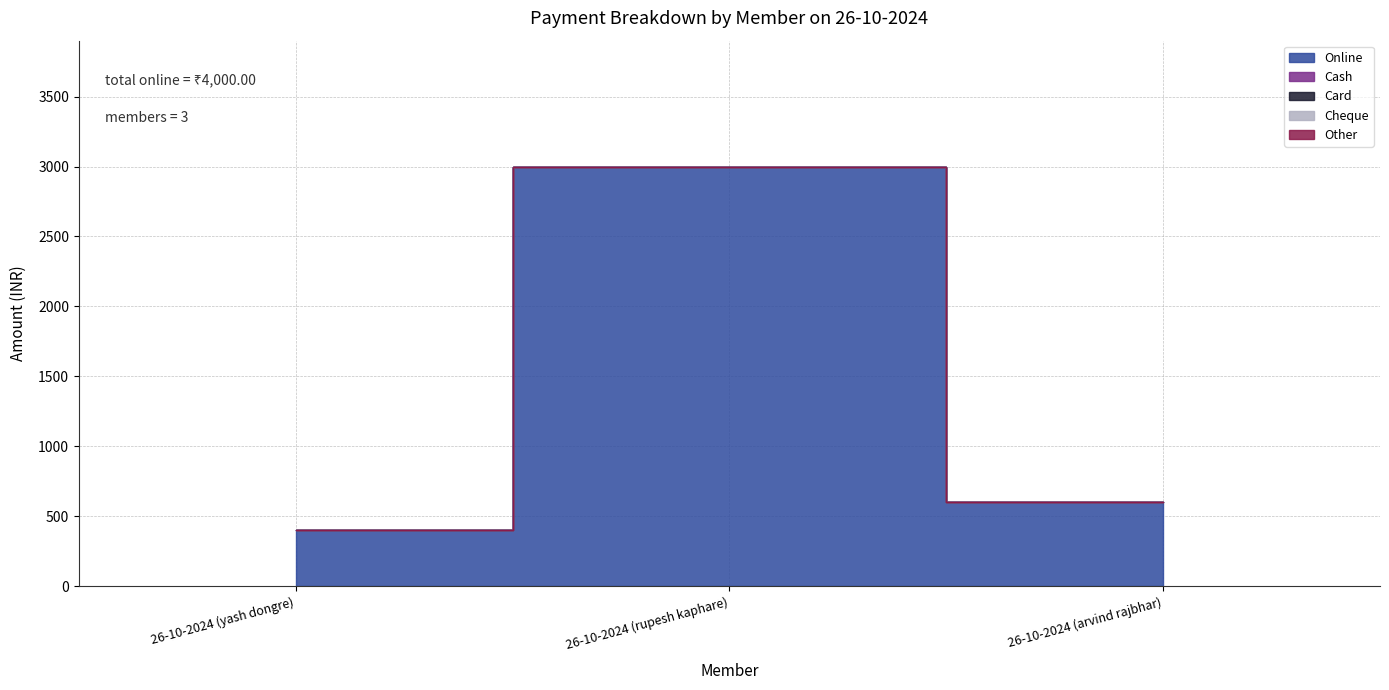

What is the label of the 1st point from the right?

26-10-2024 (arvind rajbhar)